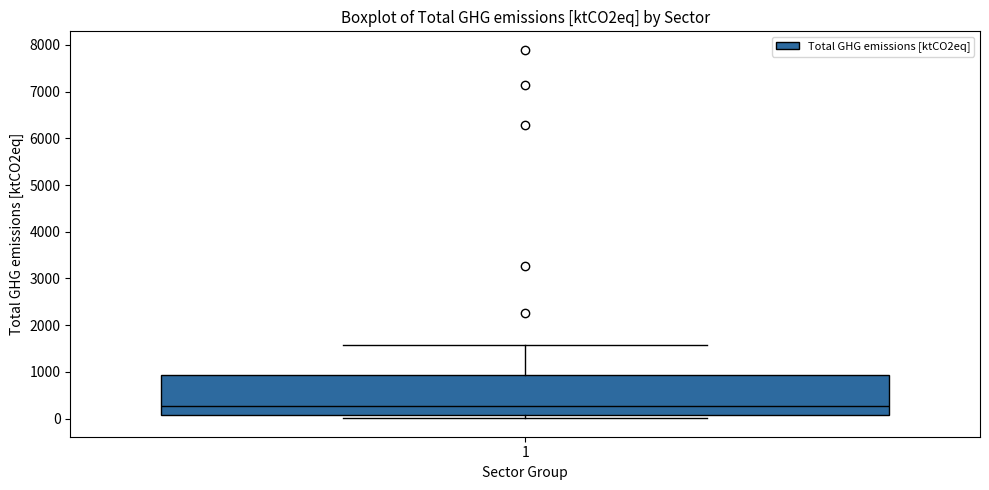

Transcribe this box plot: give where the median line is, the range the box spans, and where the two whiskers end, as read against the y-axis. The values are not printed on the chart, so give them approximately, as read against the axis.

median 300, box 100 to 900, whiskers 0 to 1600